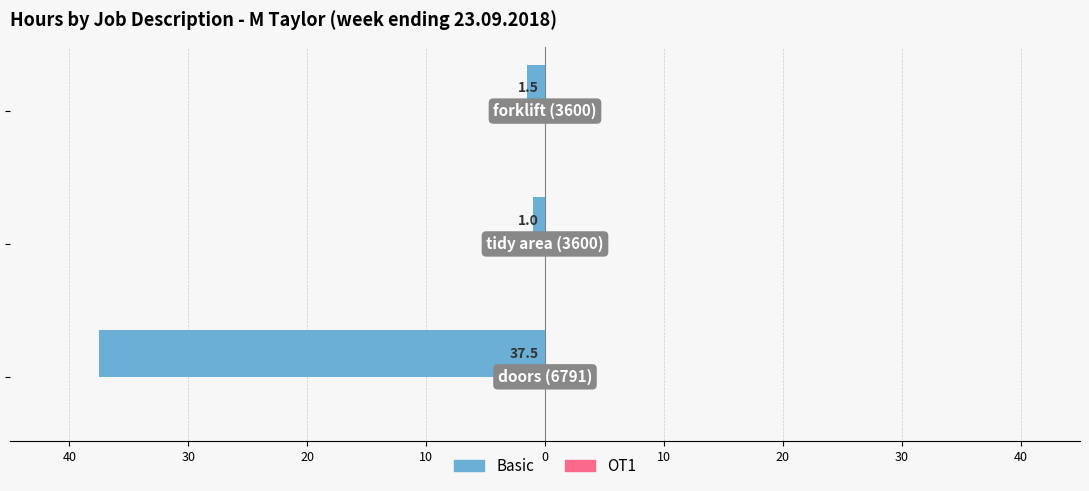

Does the chart contain any negative values?

Yes